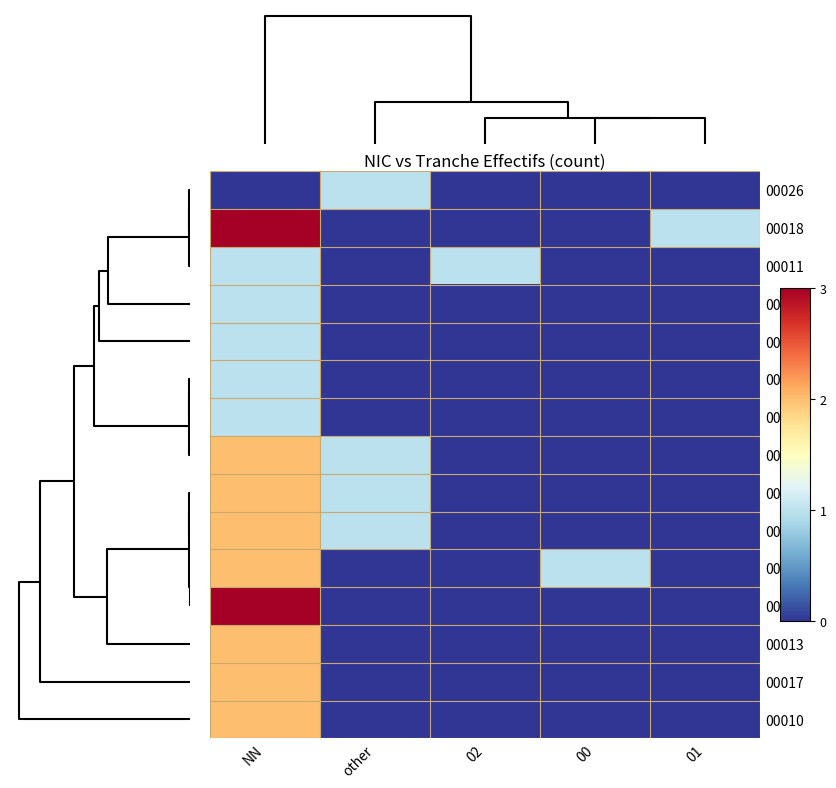

At how many categories does at least one series exceed 1?

1